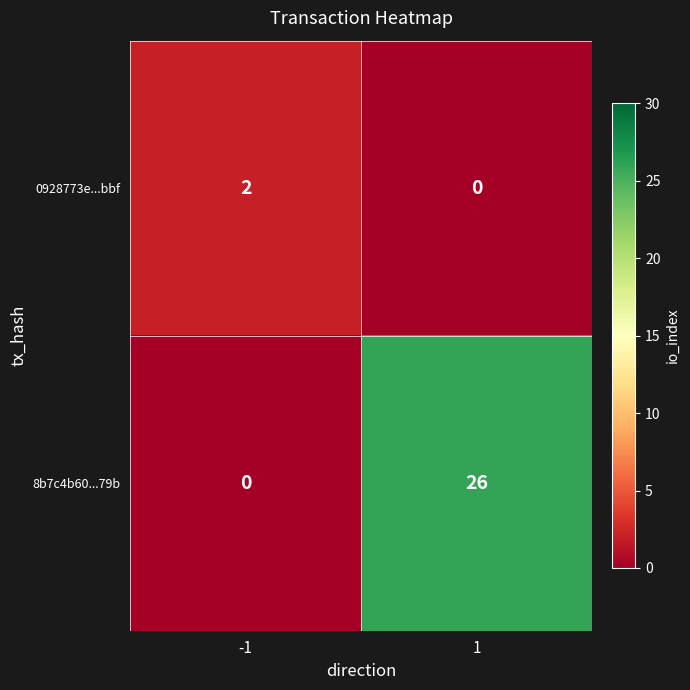

The value of 8b7c4b60...79b at -1 is 0. True or false?

True